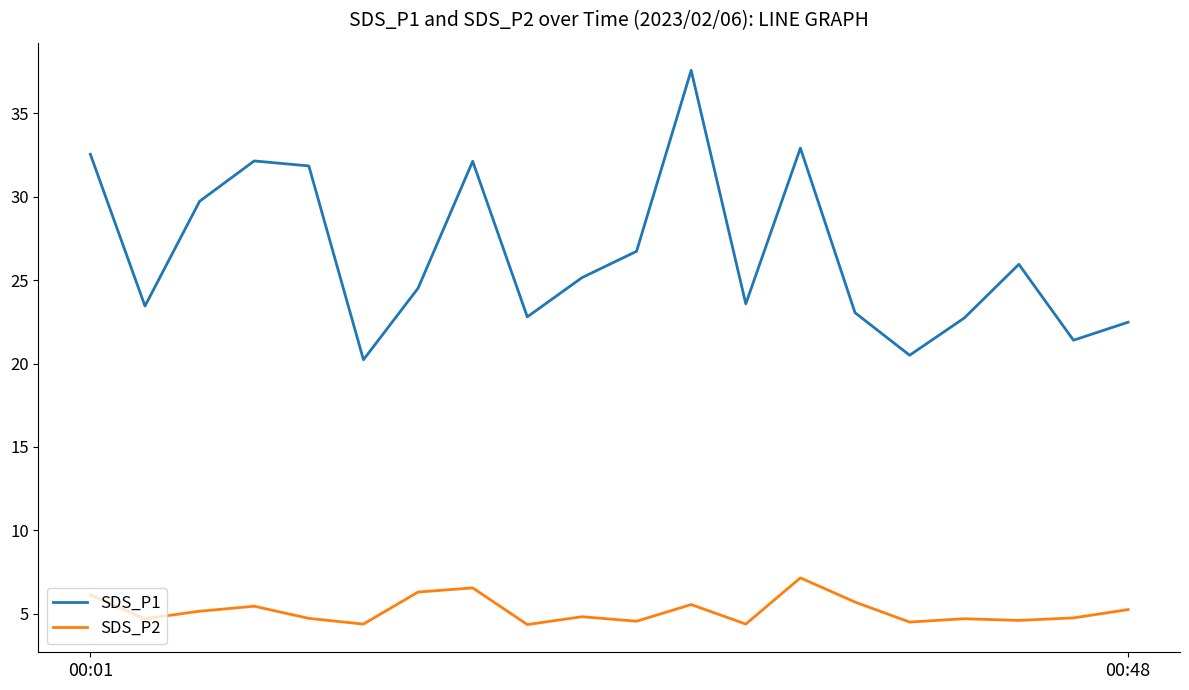

Rank the series by their maximum value, from lowest to highest.

SDS_P2, SDS_P1